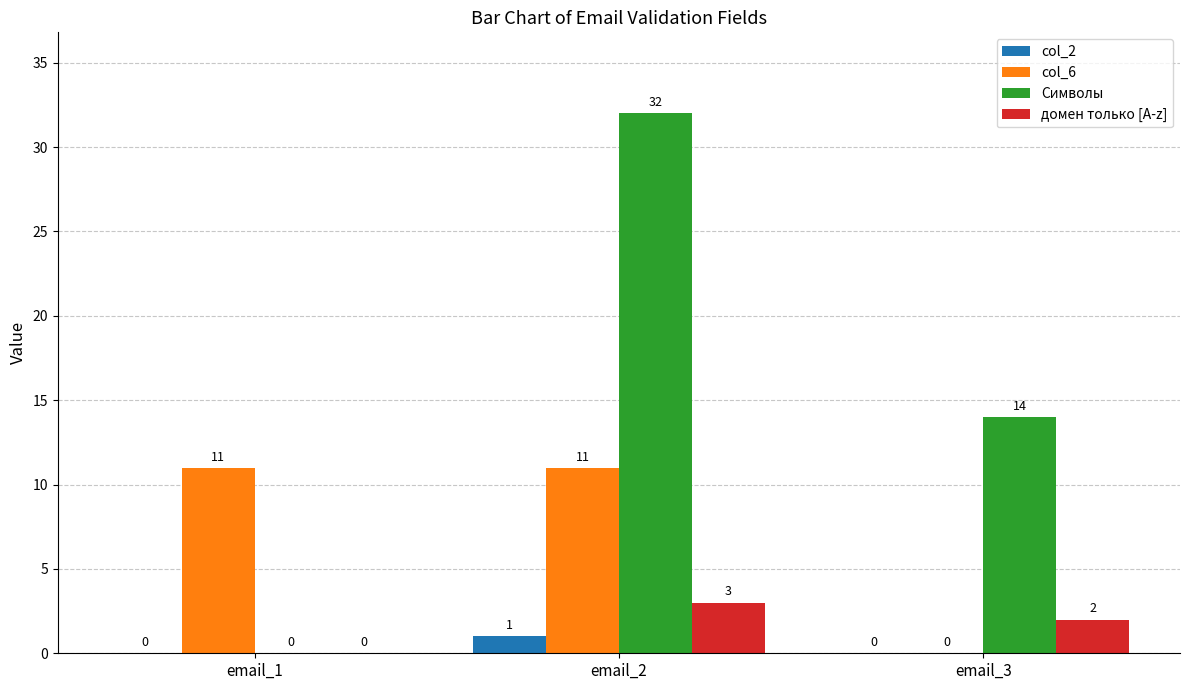

Which series has the largest range (max minus min)?

Символы